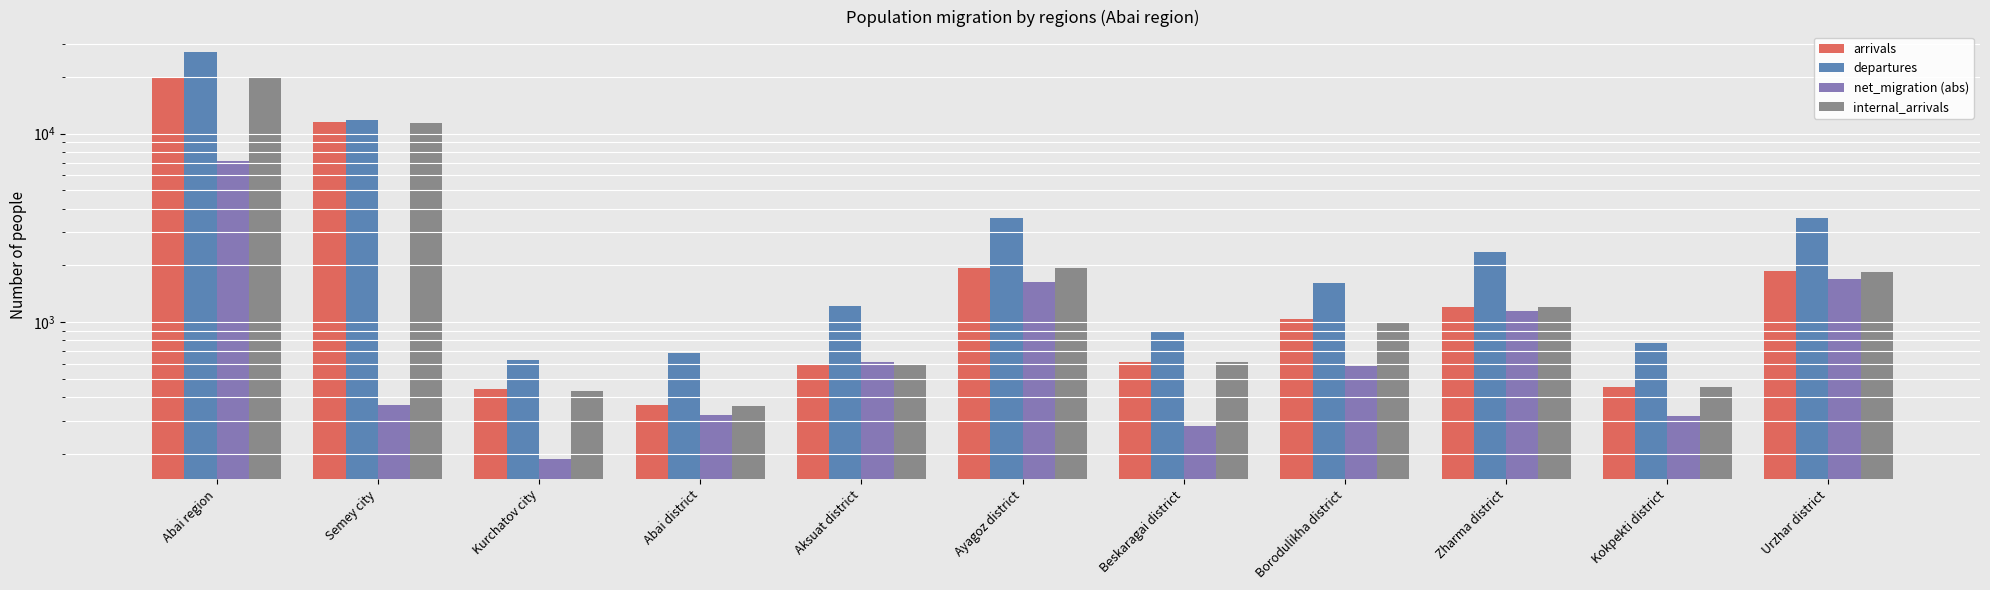

How many data points in departures are above 1613?

5